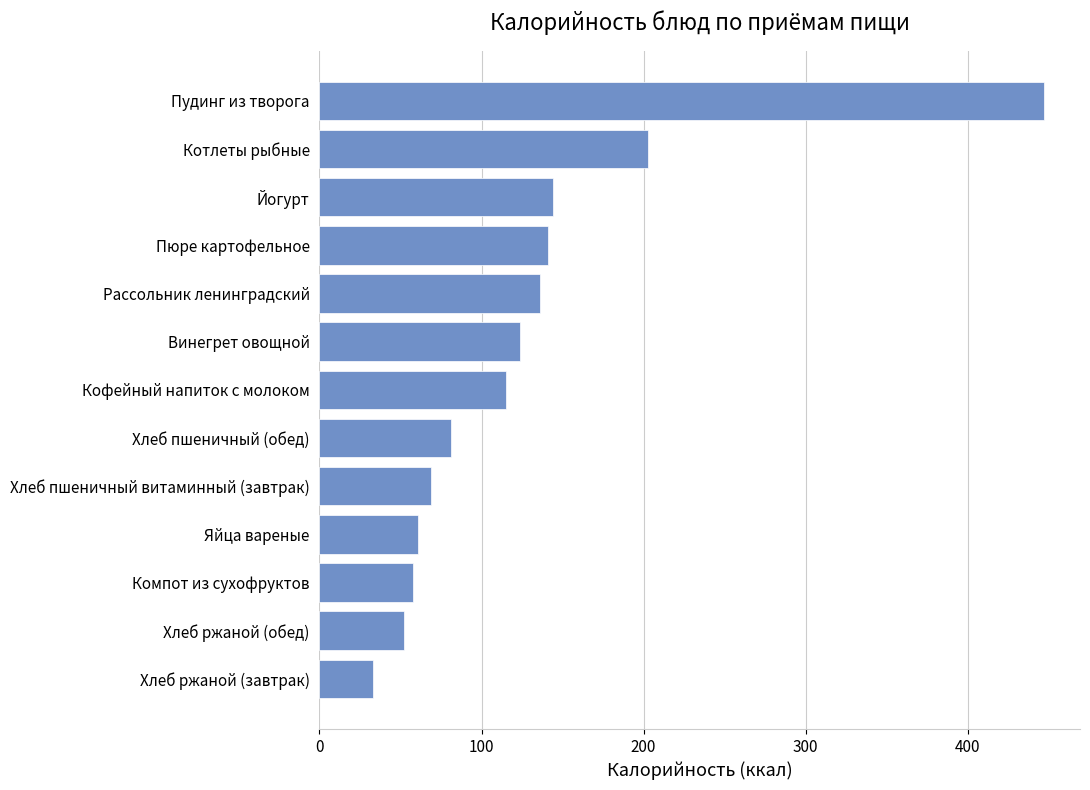

Is it true that the value at Пюре картофельное is 252?

False